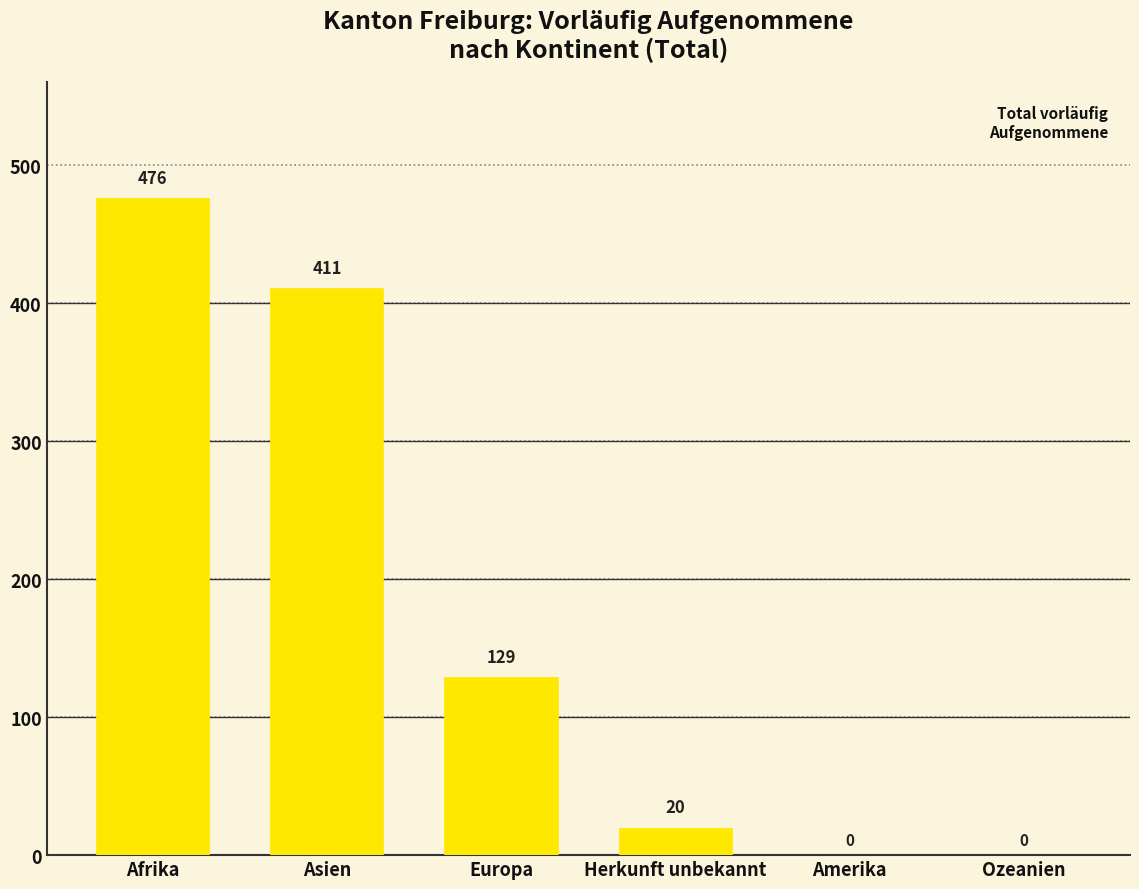

What is the change in value from Europa to Ozeanien?

-129